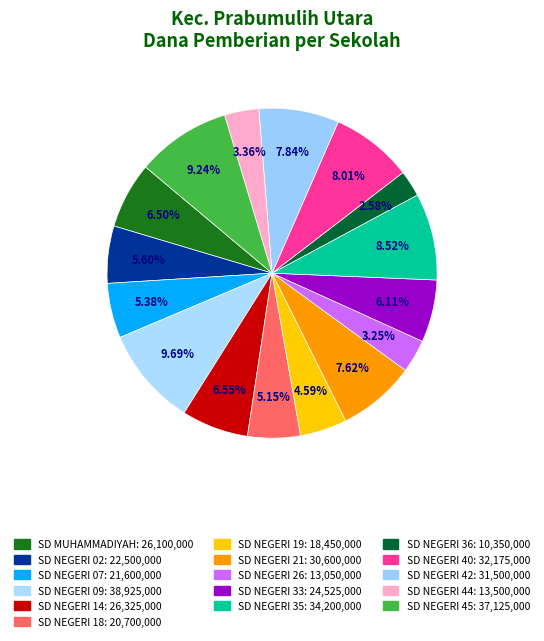

What is the ratio of the value at SD NEGERI 18 to the value at SD NEGERI 26?

1.6